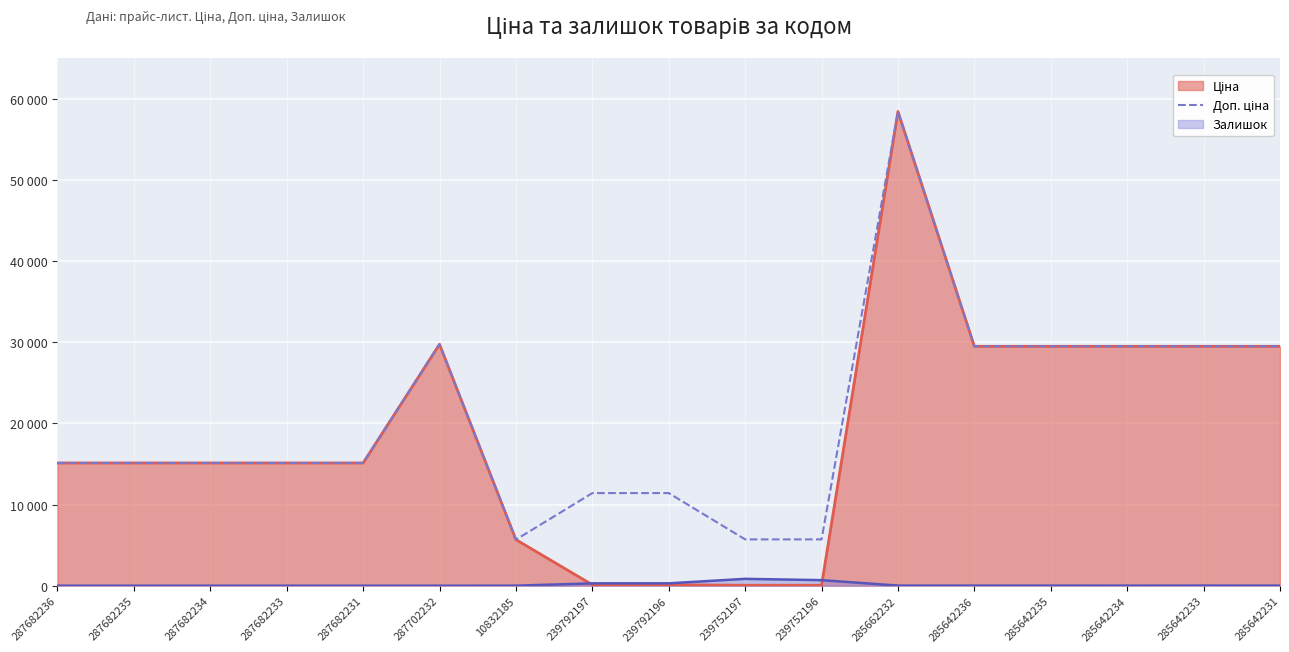

True or false: there are more than 0 points higher than both neighbors.

True